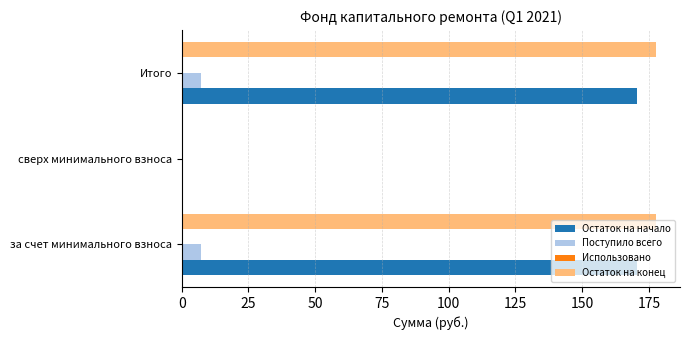

Which series has the largest total across all categories?

Остаток на конец